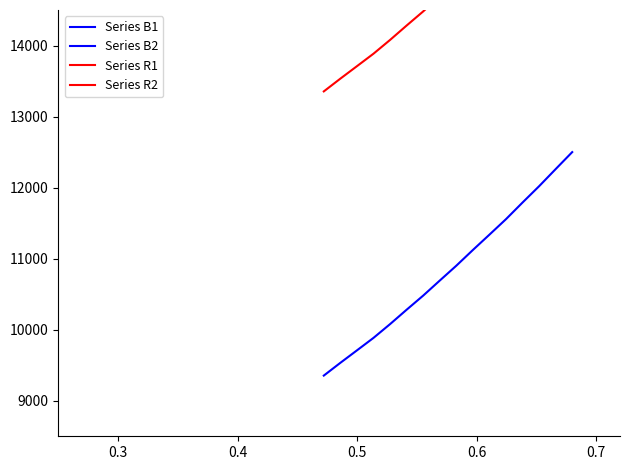

Which series has the widest spread of values?

Series B2